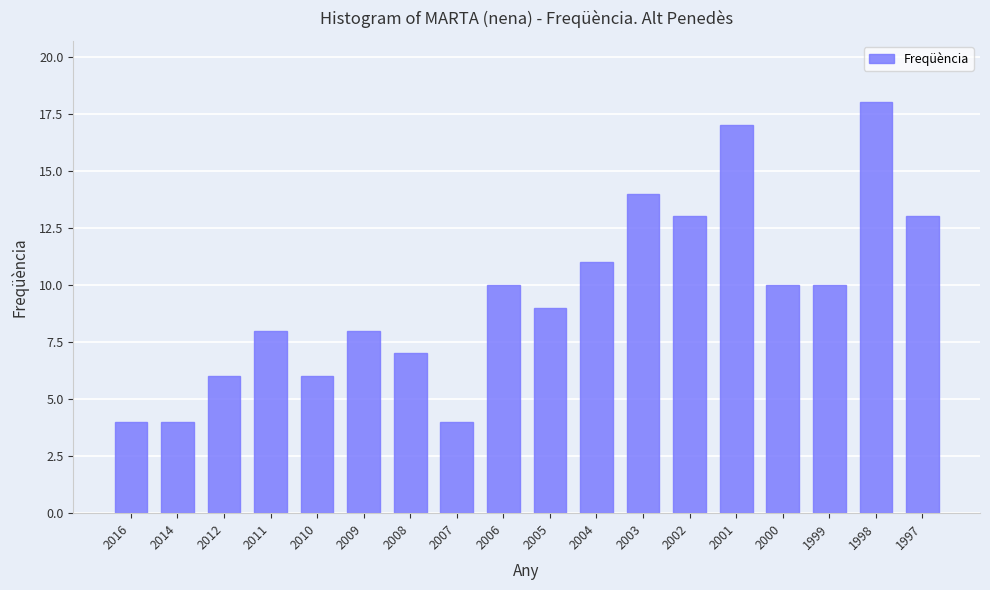

Which has a higher value, 2004 or 2005?

2004